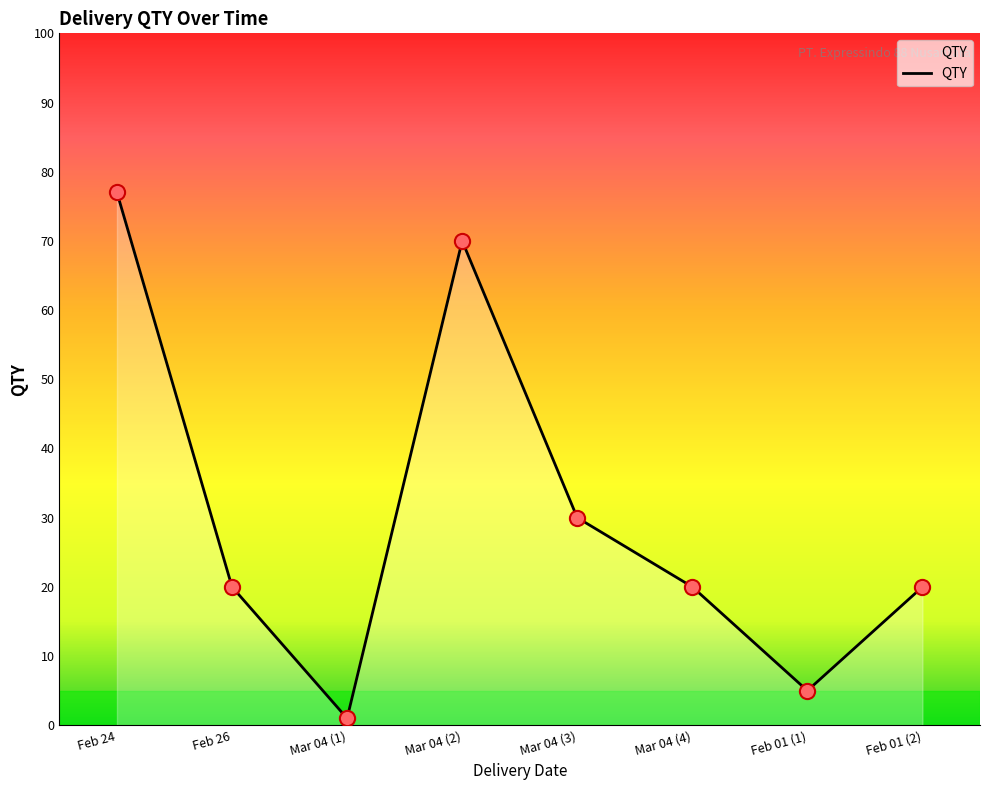

Approximately how many times larger is the value at Mar 04 (3) compared to Feb 24?

0.4